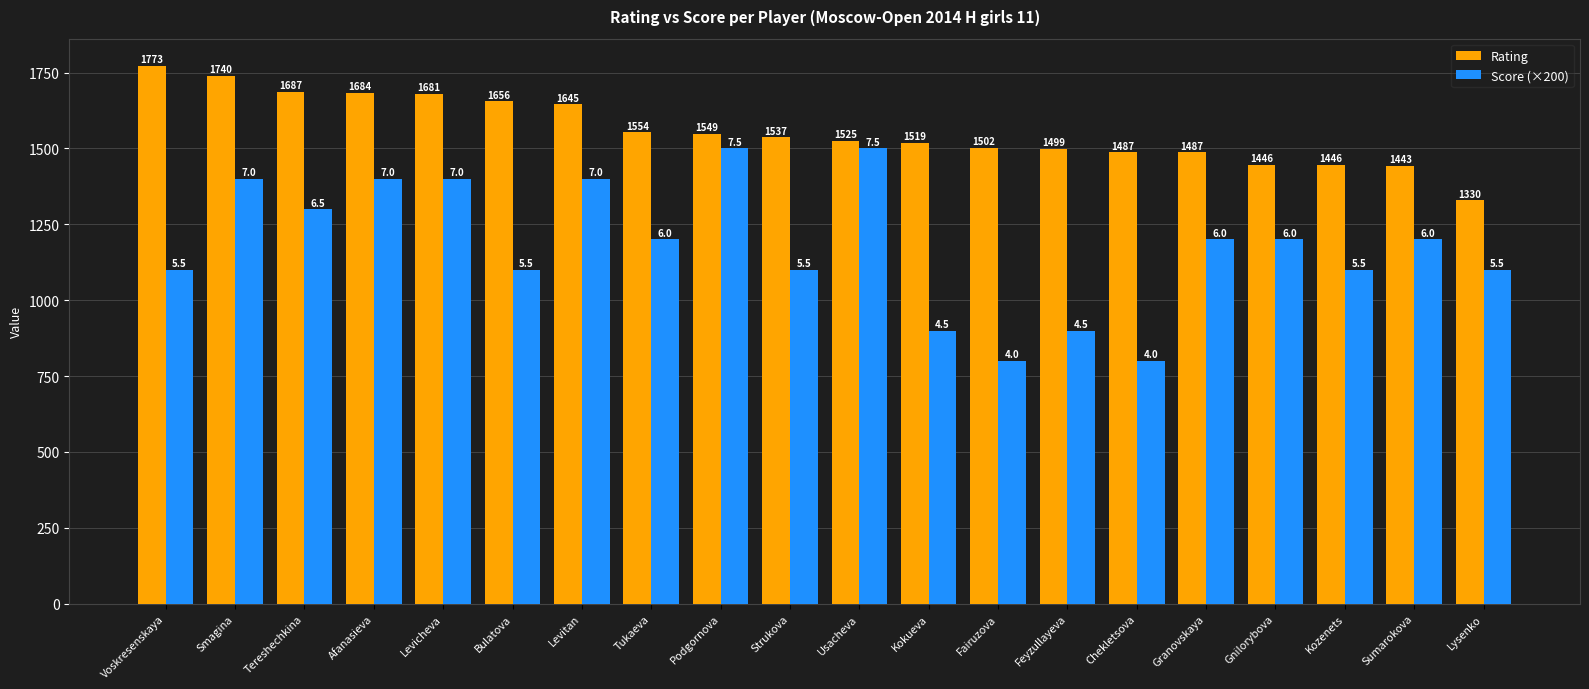

At which label is Rating closest to 1551?

Podgornova